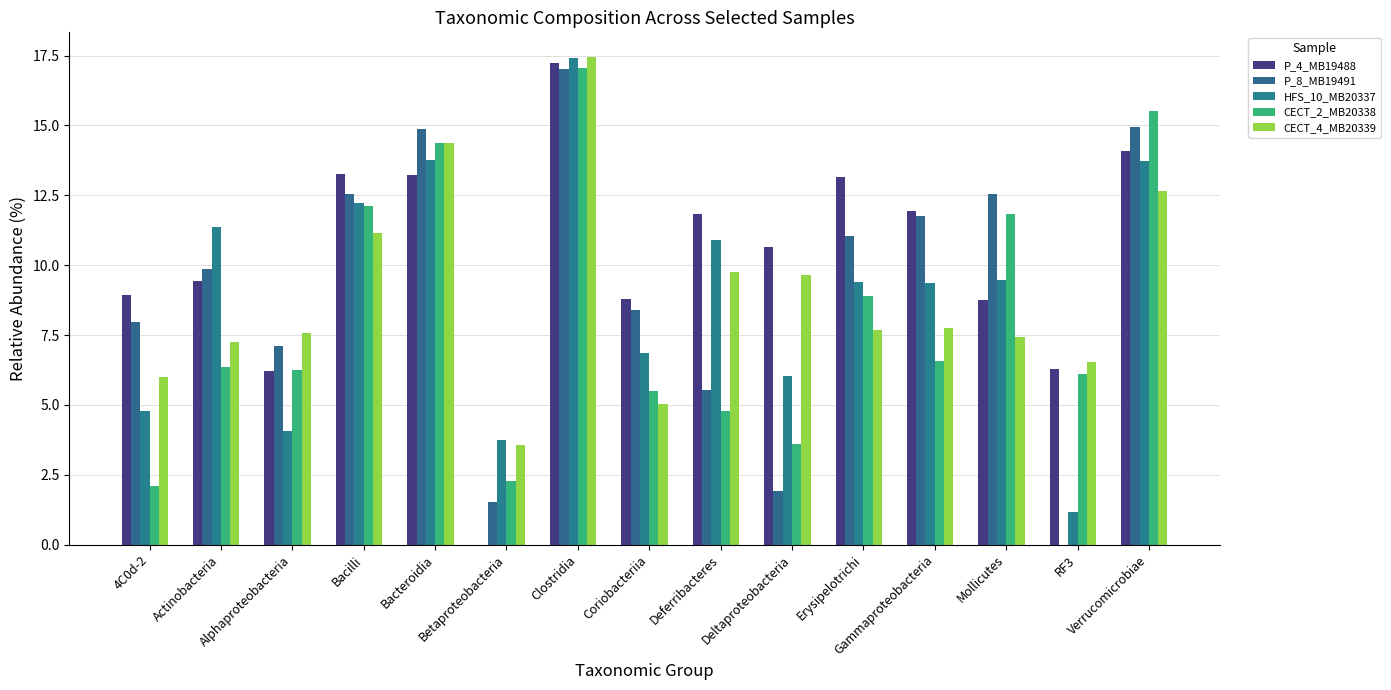

How many series are shown in this chart?

5